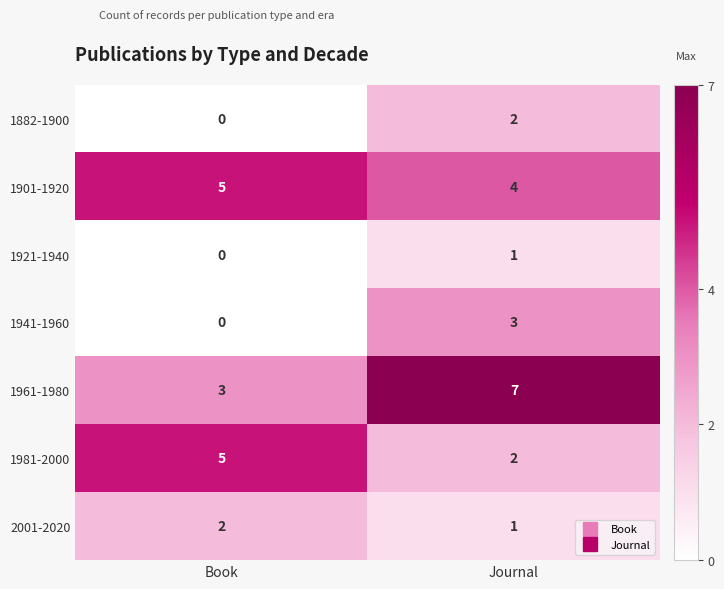

At which category is the sum across all series the highest?

Journal